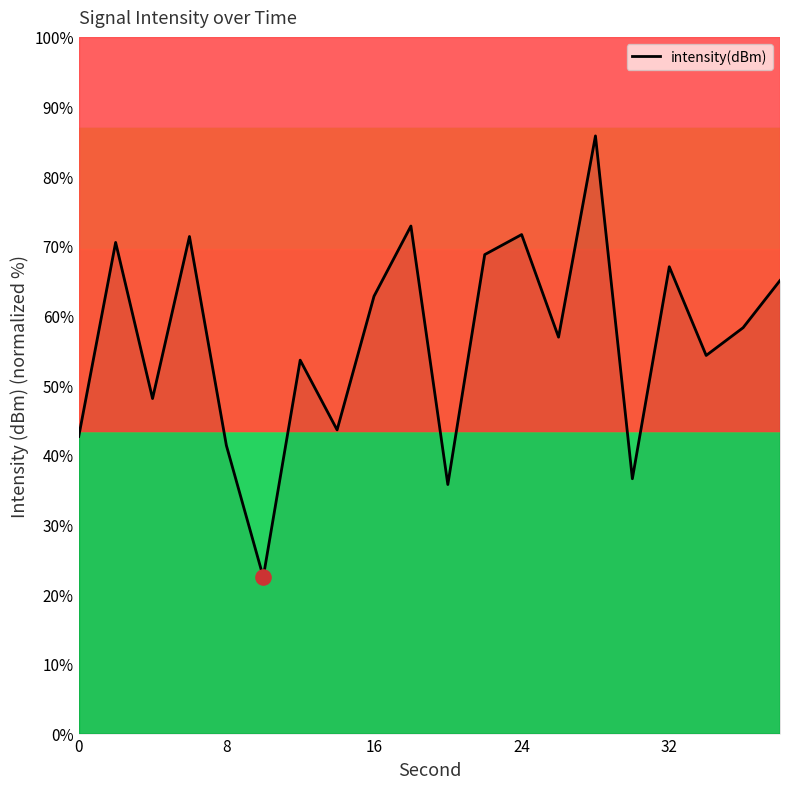

What is the smallest value displayed?

22.5